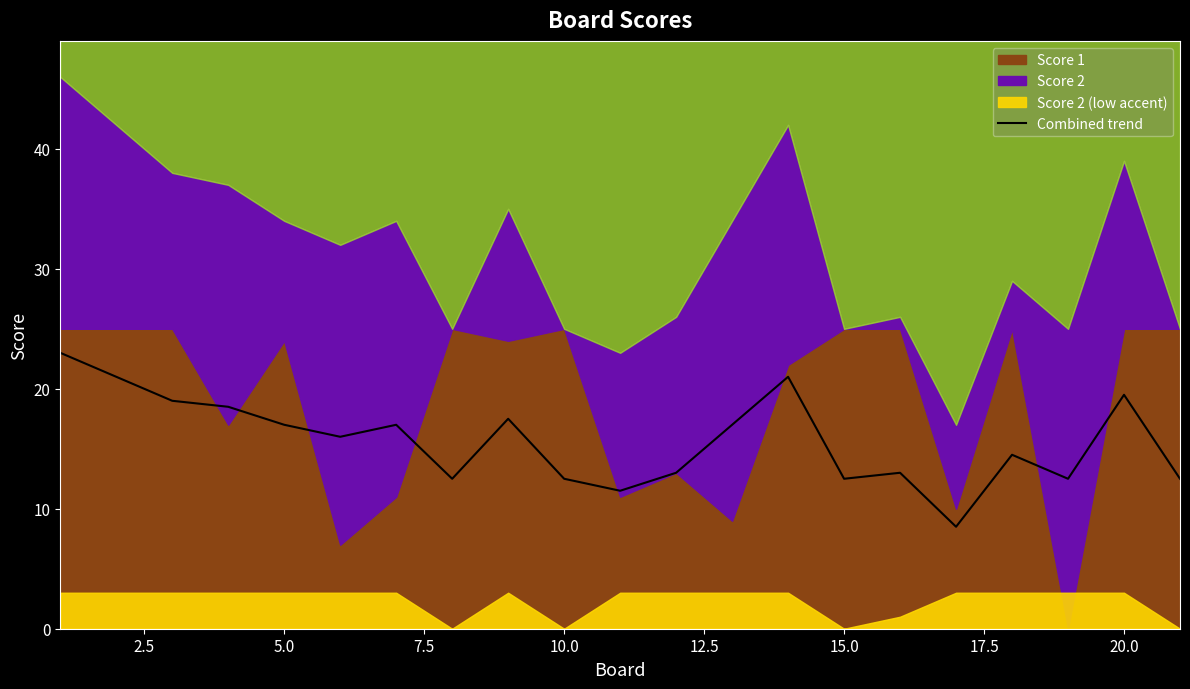

Does the chart display data point markers on the line(s)?

No